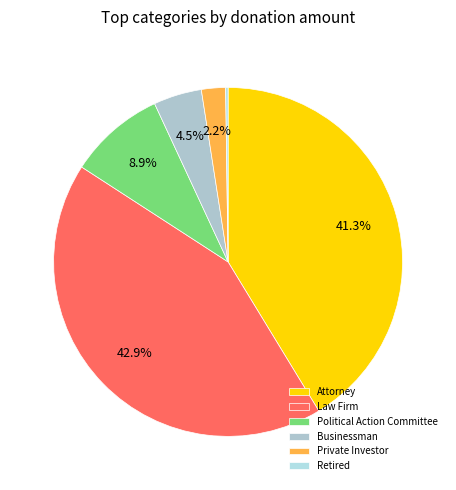

The Law Firm slice represents 22% of the pie. True or false?

False